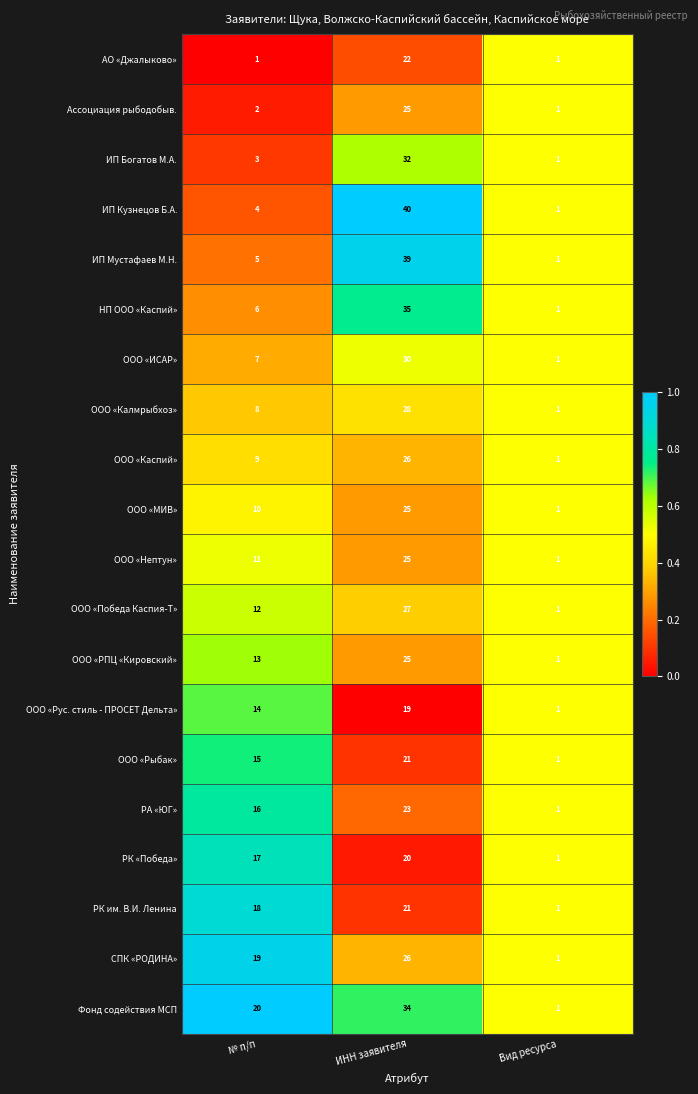

What is the total value across all series at ИНН заявителя?

543